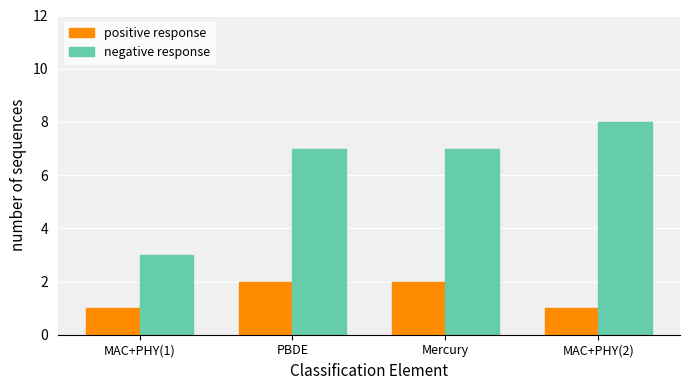

The positive response series shows 1 at MAC+PHY(1). True or false?

True